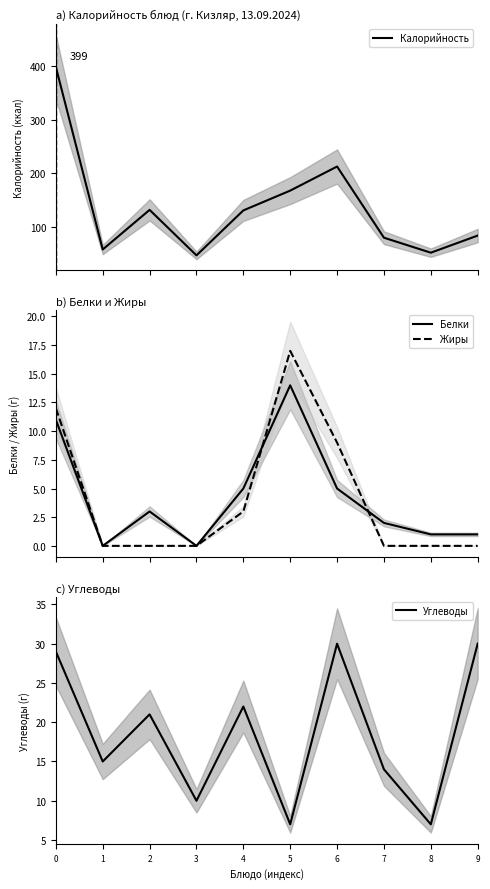

True or false: Калорийность has a value of 69 at 2.

False